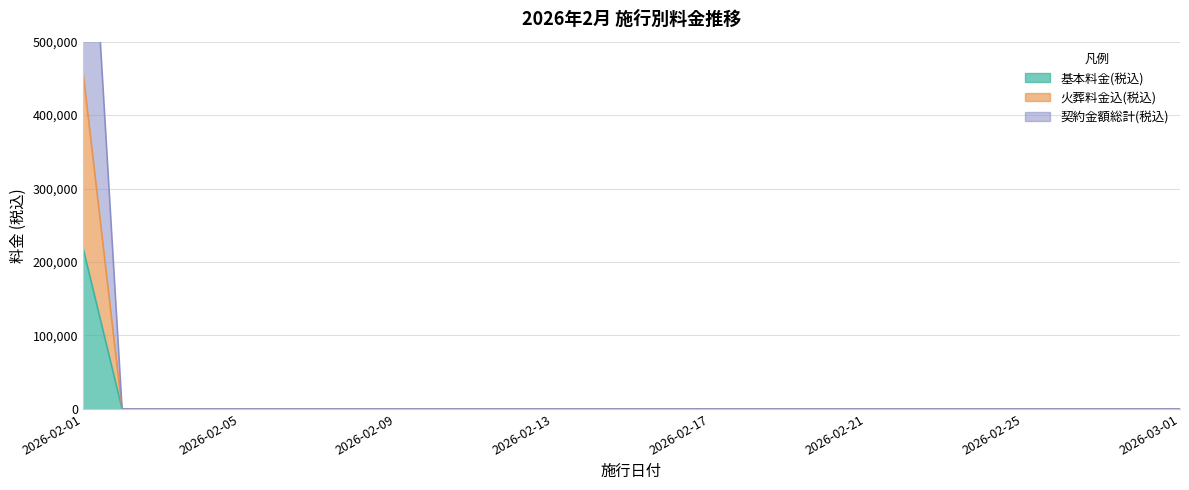

True or false: 基本料金(税込) and 契約金額総計(税込) intersect in this chart.

False